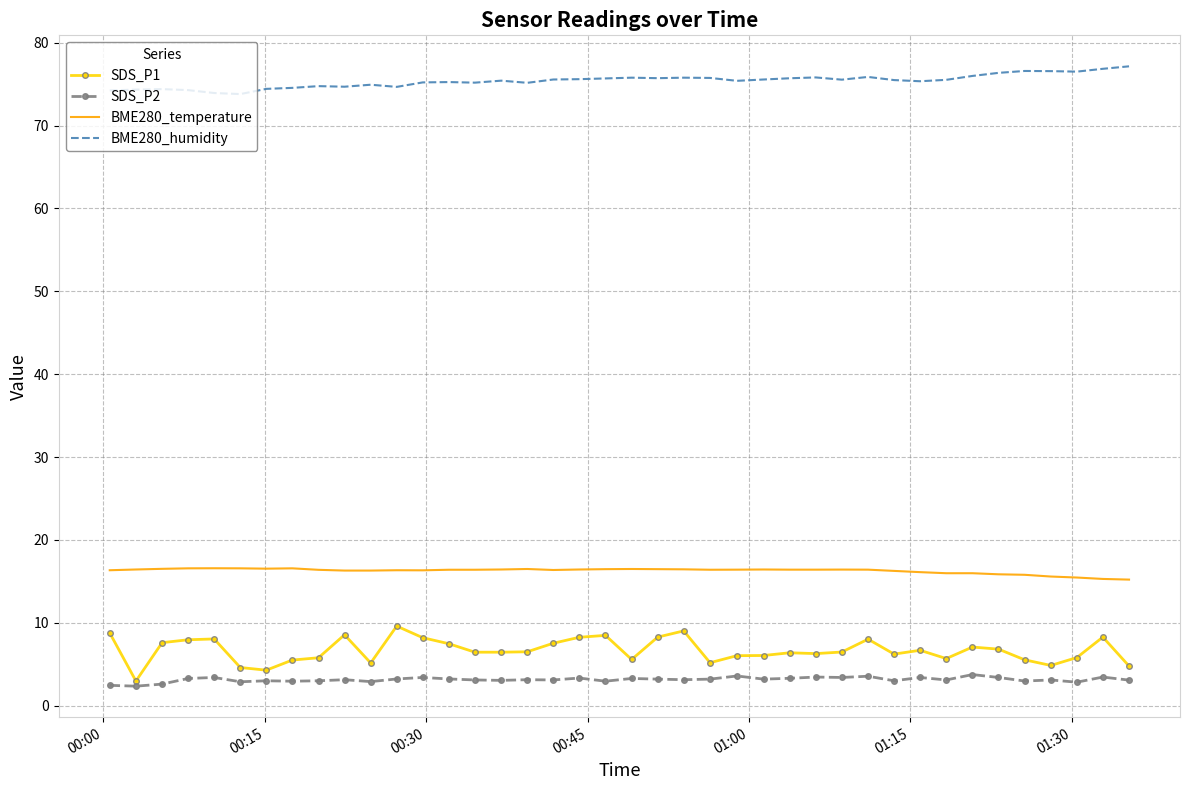

Which series has the widest spread of values?

SDS_P1